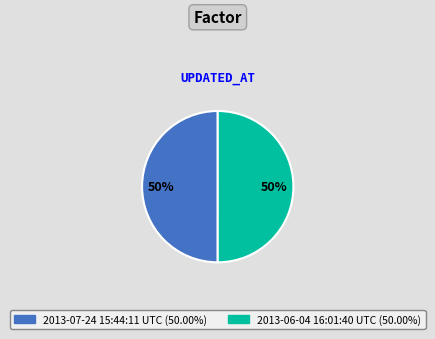

Combined, do 2013-07-24 15:44:11 UTC and 2013-06-04 16:01:40 UTC account for over 50%?

Yes